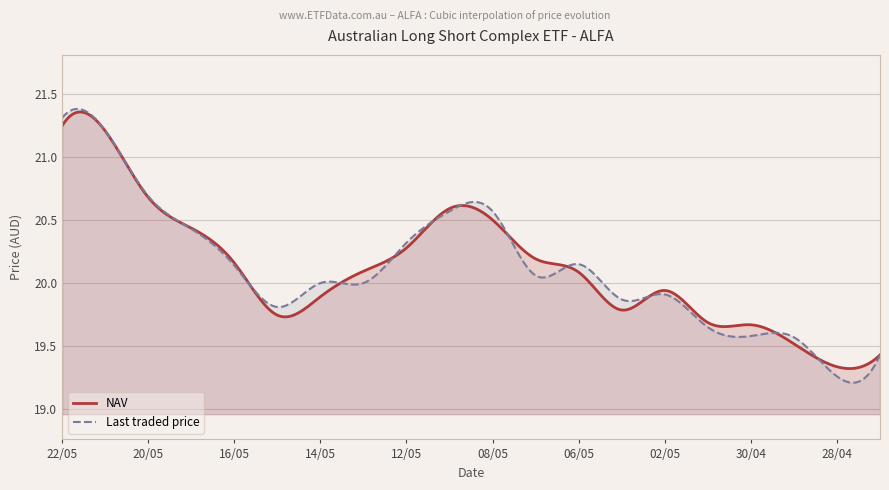

What value does the Last traded price series have at 07/05?

20.1